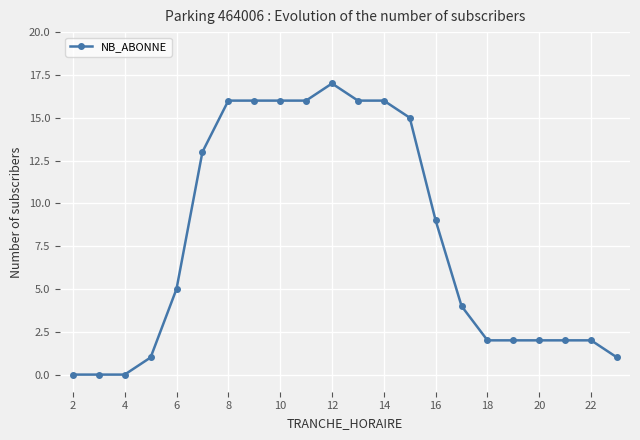

Reading left to right, transcribe all the data shown in this chart.

0	0	0	1	5	13	16	16	16	16	17	16	16	15	9	4	2	2	2	2	2	1